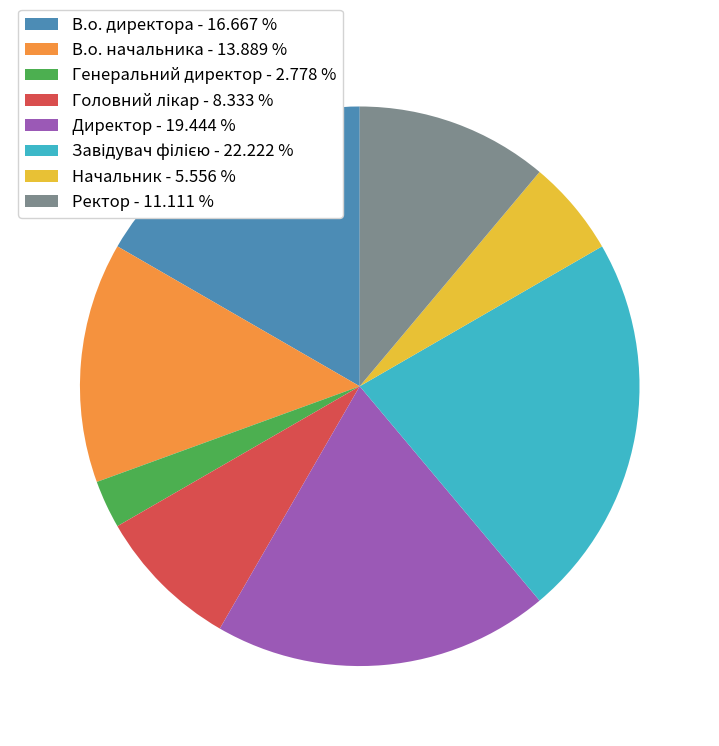

Is there a majority slice in this chart?

No